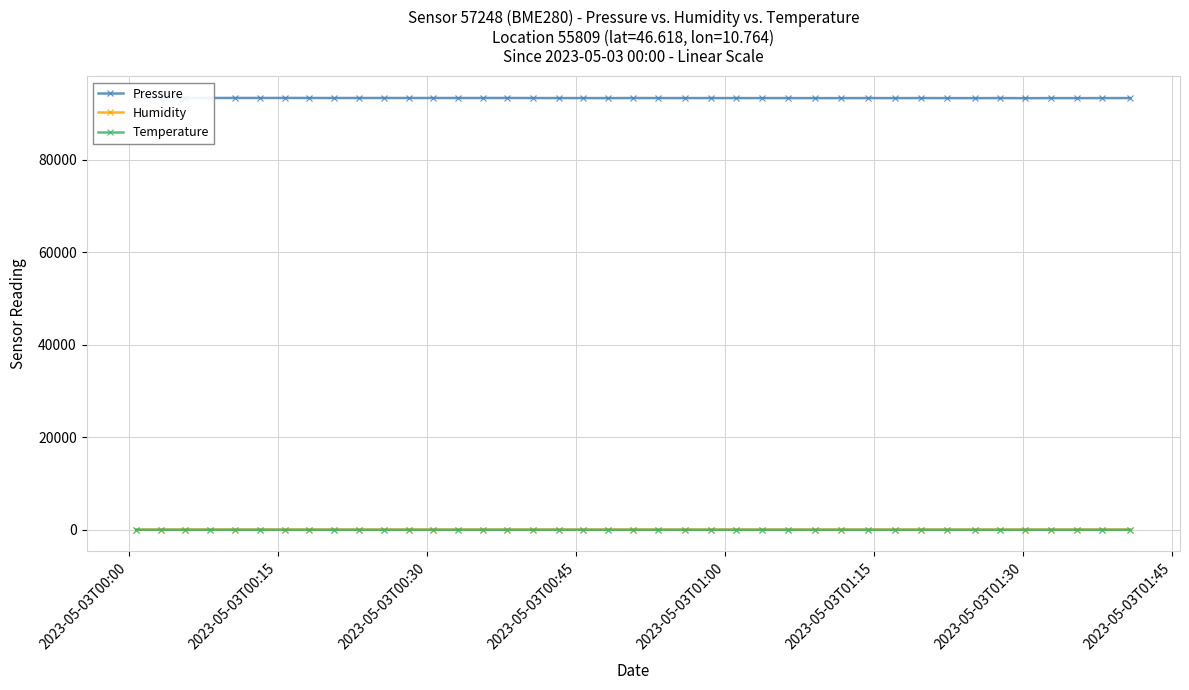

True or false: Temperature has more than 1 interior local peaks.

True